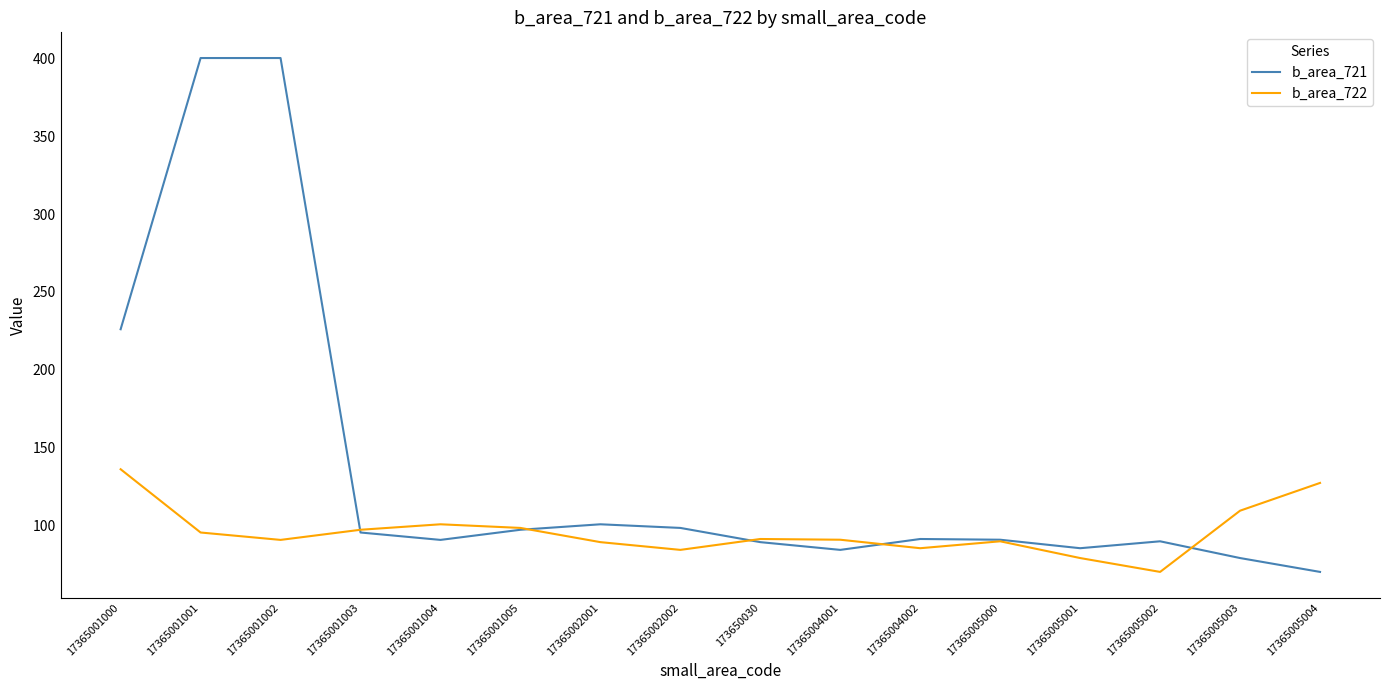

Where is b_area_721 nearest to the value 235?

17365001000